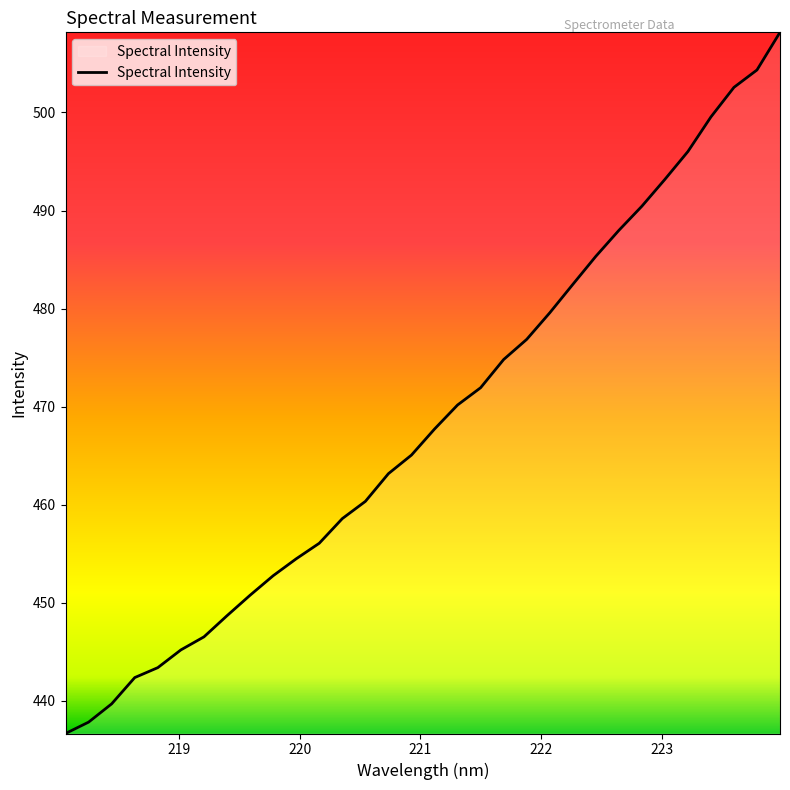

What is the maximum value shown in the chart?

508.2